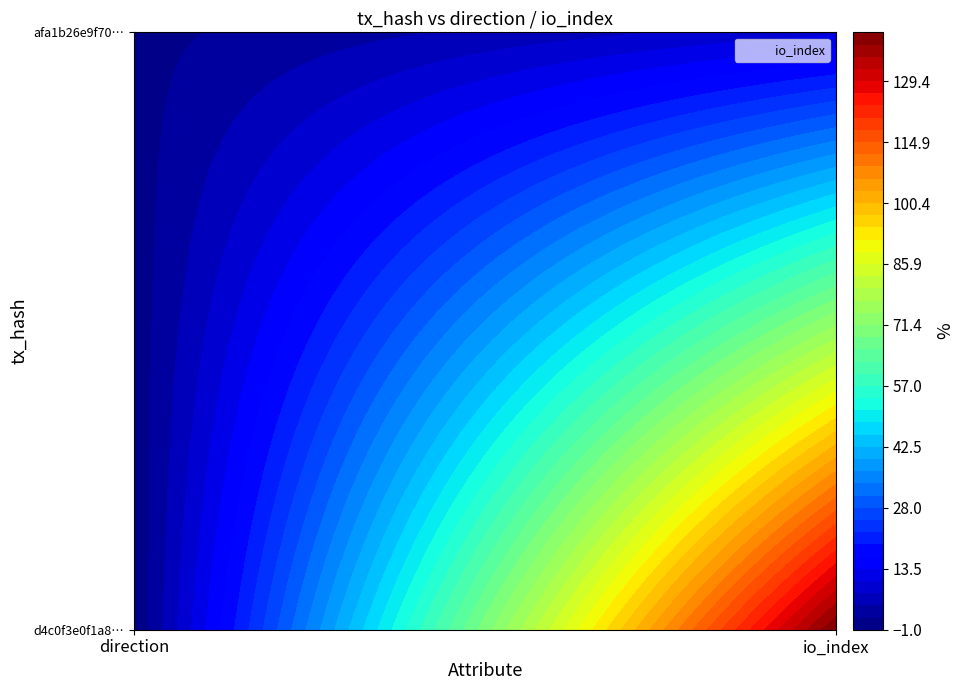

What is the difference between the afa1b26e9f7061512c4f85d4370e506e9431cdf values at 1 and 0?

9